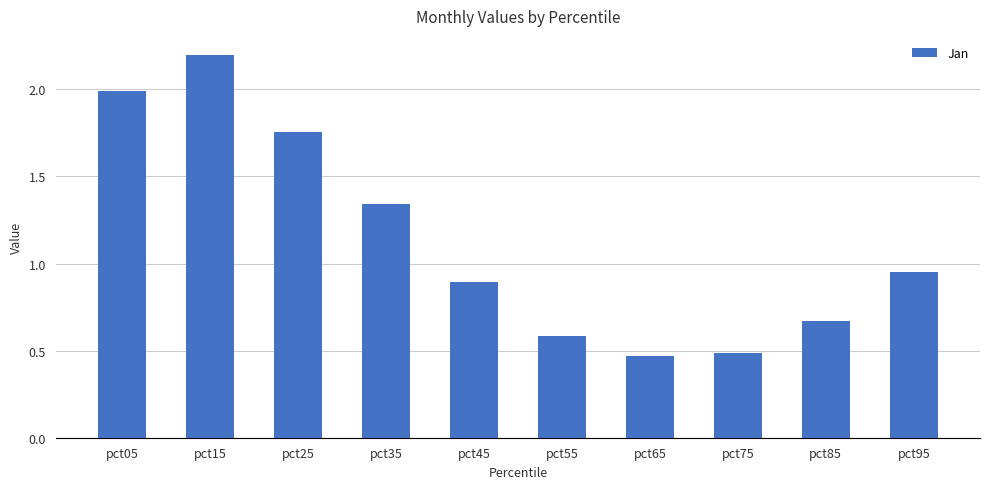

Between pct05 and pct35, which is larger?

pct05